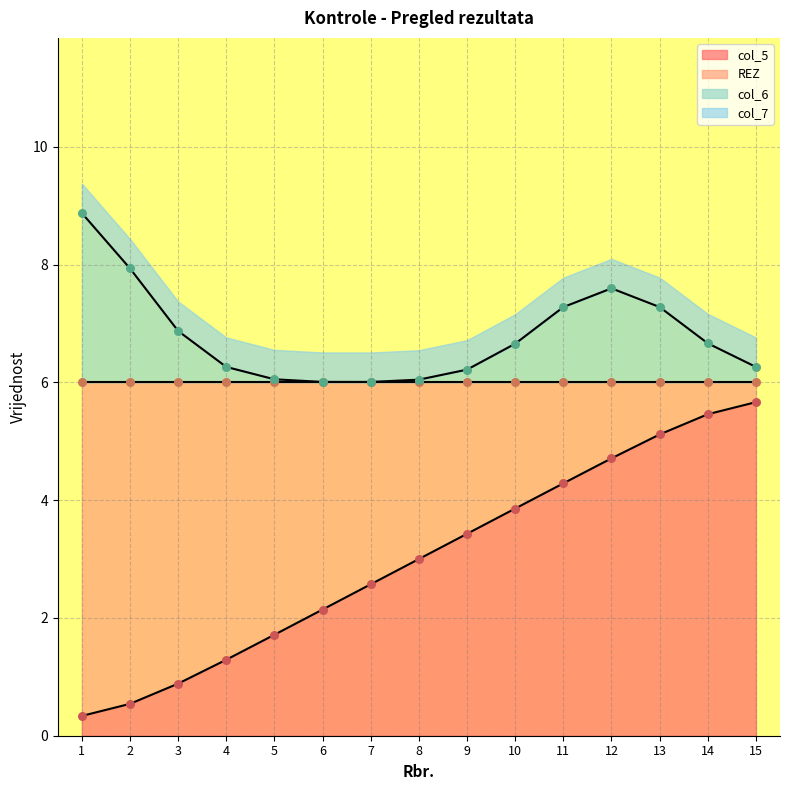

Is the value of col_6 at 9 greater than the value of col_7 at 11?

No